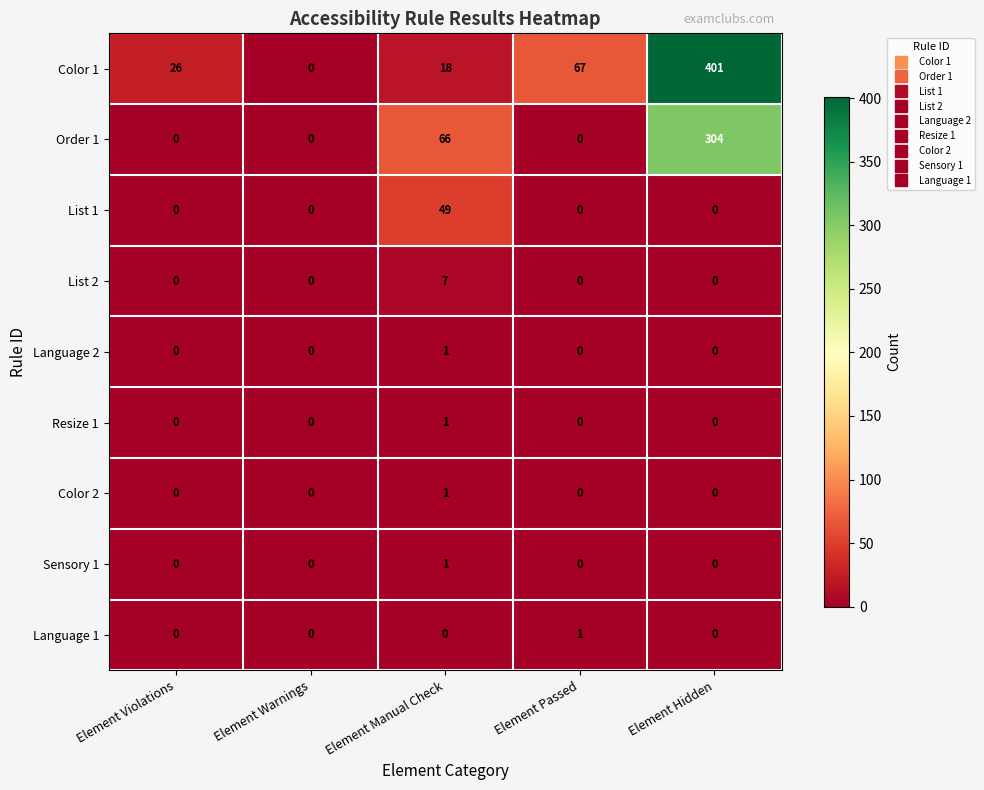

Which series has the widest spread of values?

Color 1